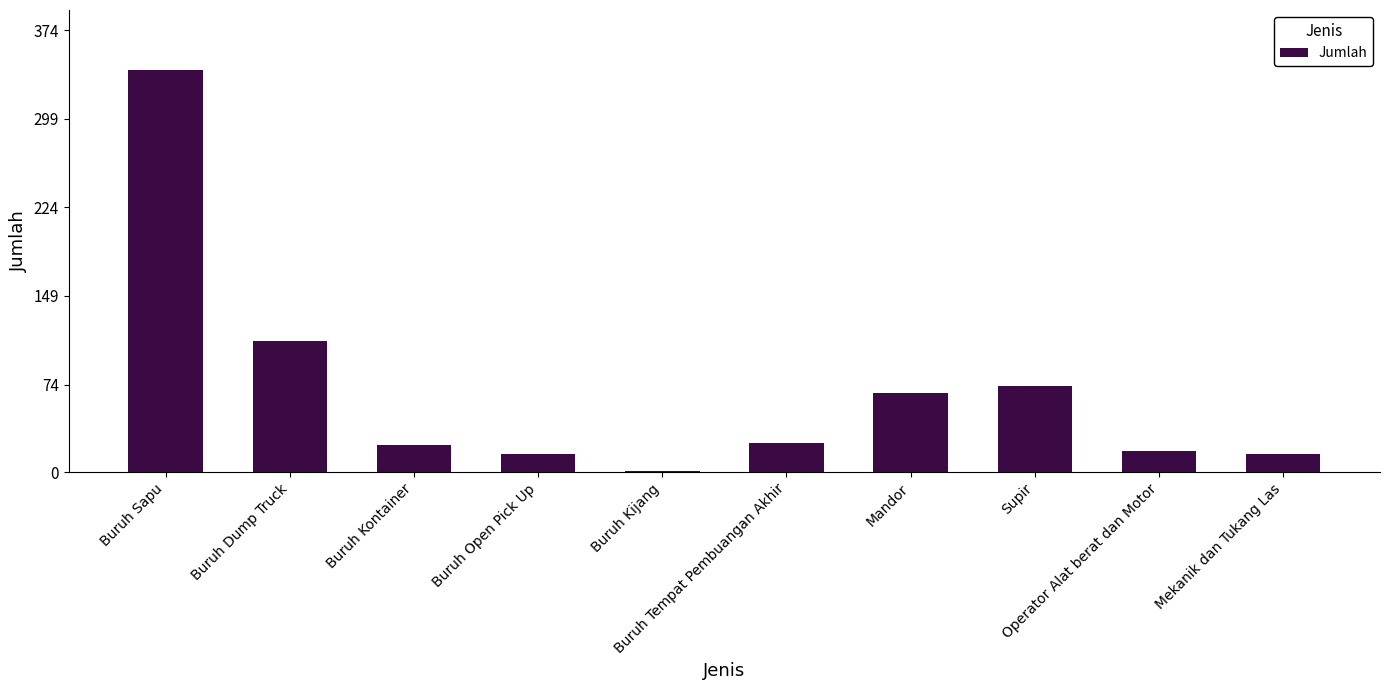

Are the bars horizontal?

No